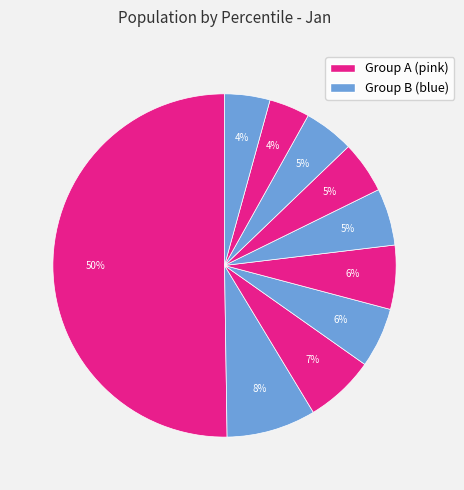

How many segments does this pie chart have?

10